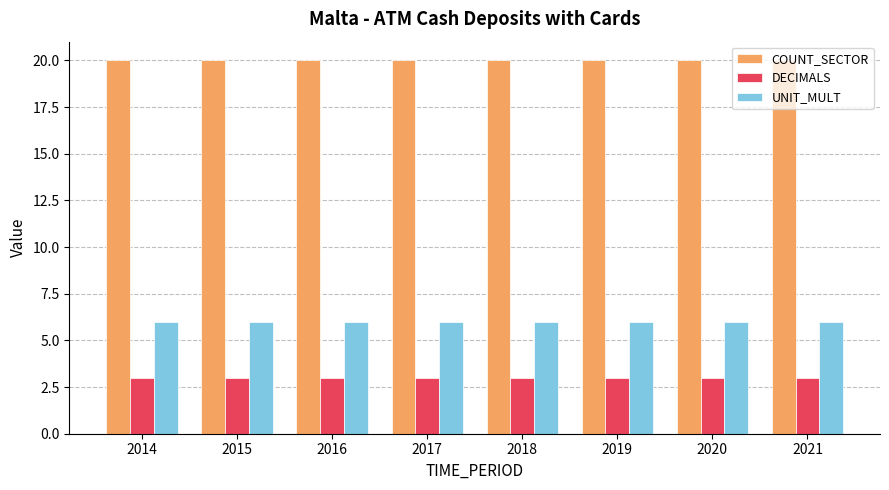

How many groups of bars are there?

8